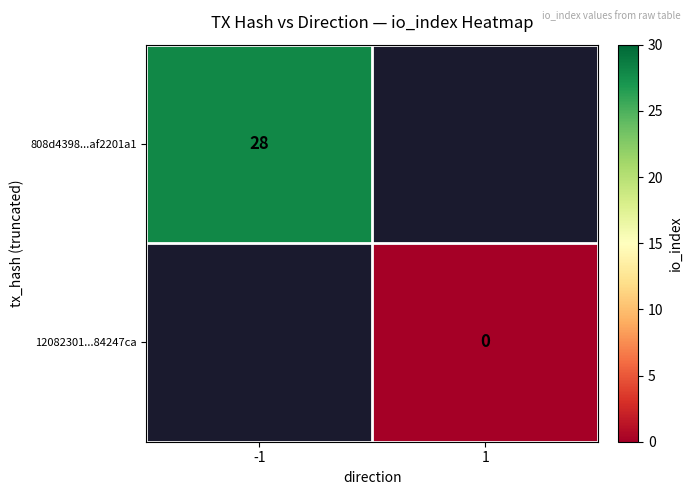

The value of 808d4398...af2201a1 at -1 is 28. True or false?

True